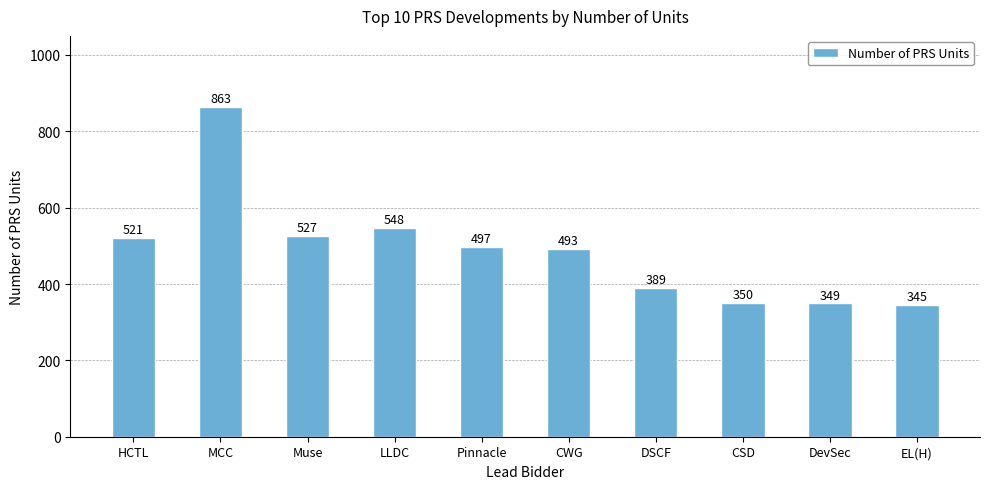

Which has a higher value, CWG or DevSec?

CWG